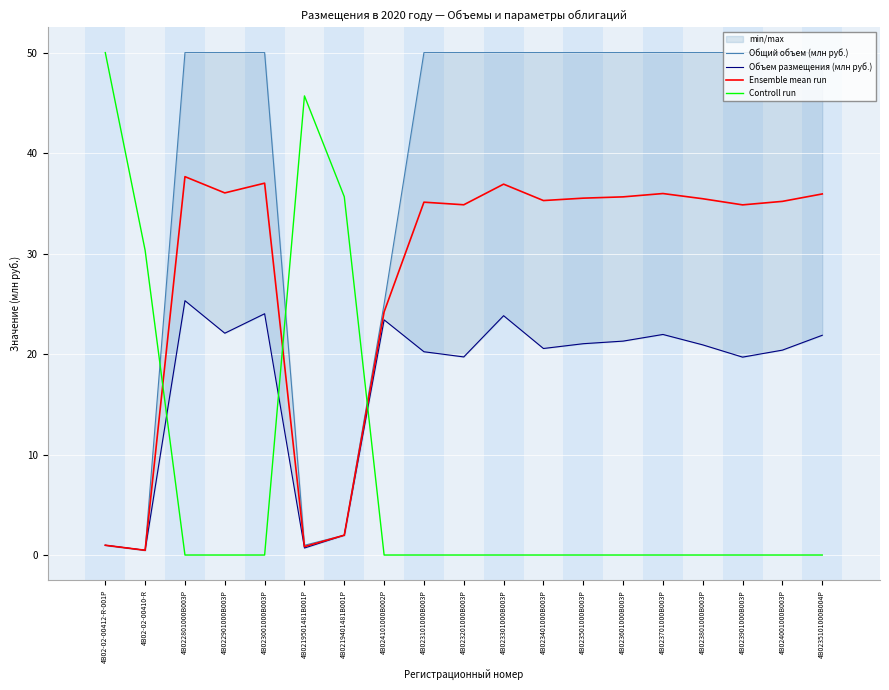

What is the label of the 8th point from the left?

4B024101000B002P